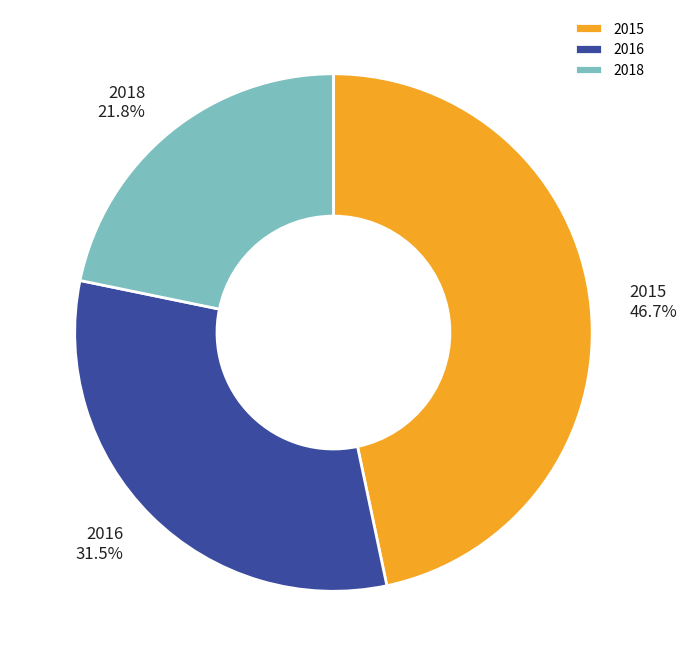

What is the largest slice in the pie chart?

2015